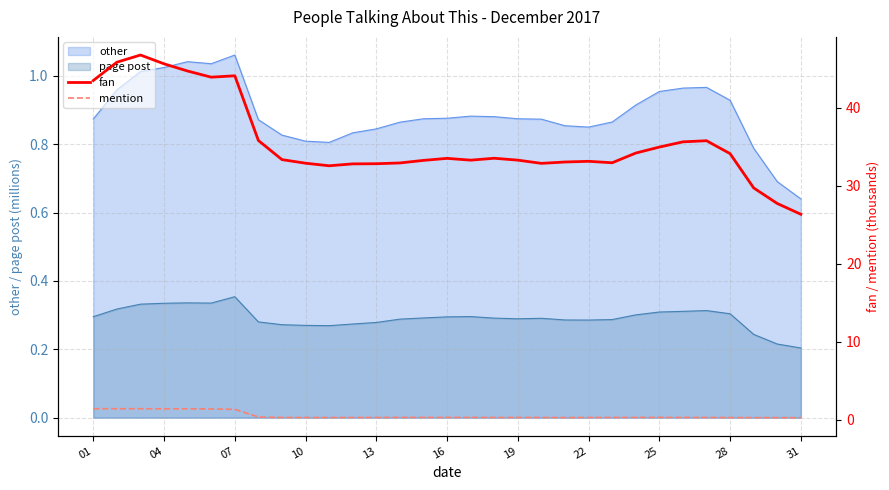

True or false: fan and mention intersect in this chart.

False